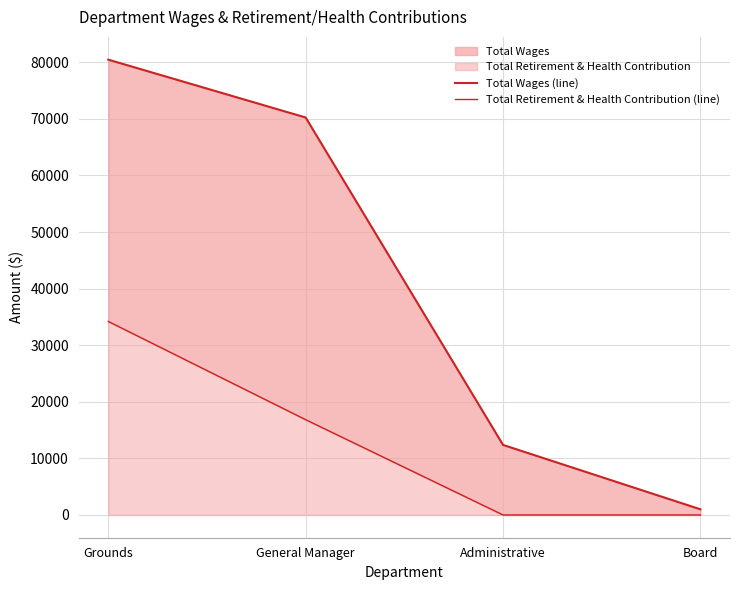

How many lines are shown in the chart?

2